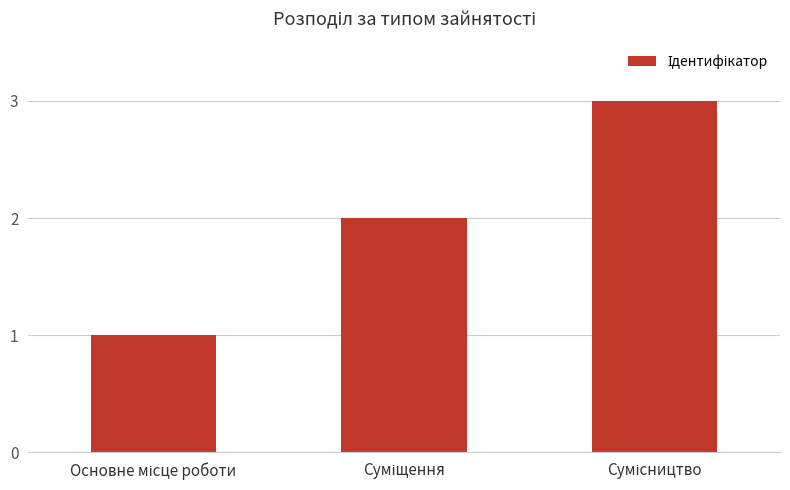

Reading right to left, what are all the values shown in this chart?

3	2	1